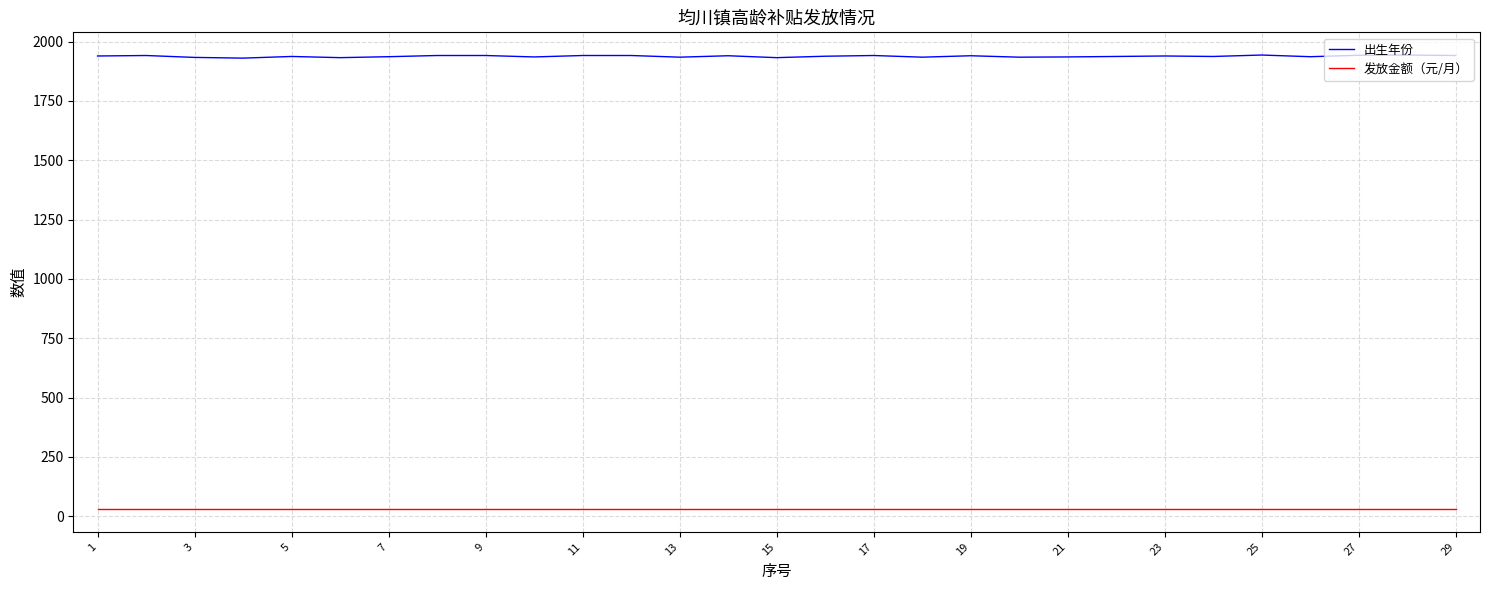

True or false: 出生年份 and 发放金额（元/月） intersect in this chart.

False